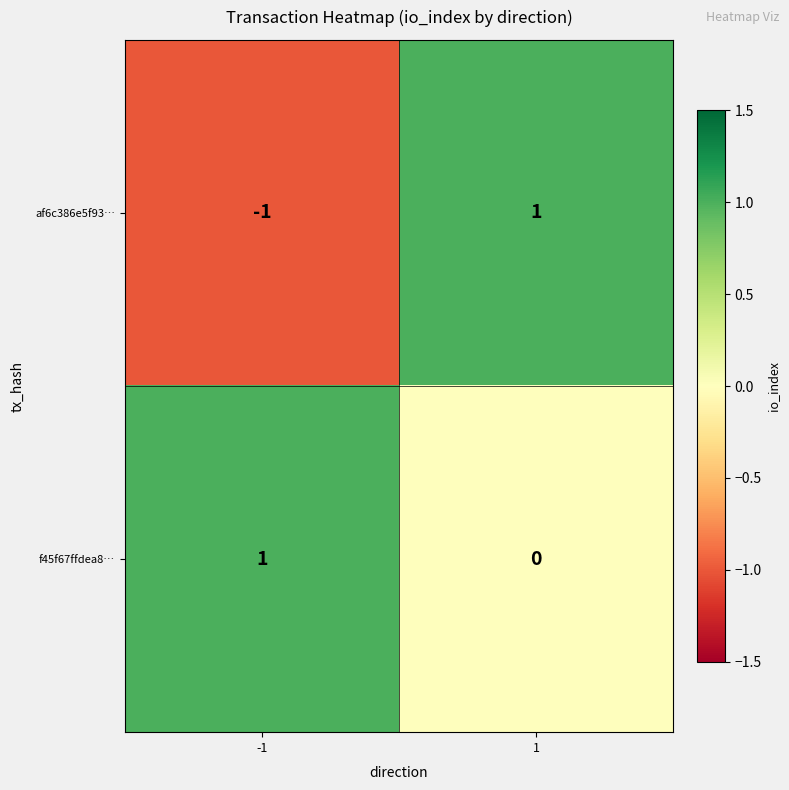

Rank the series by their average value, from highest to lowest.

f45f67ffdea8…, af6c386e5f93…